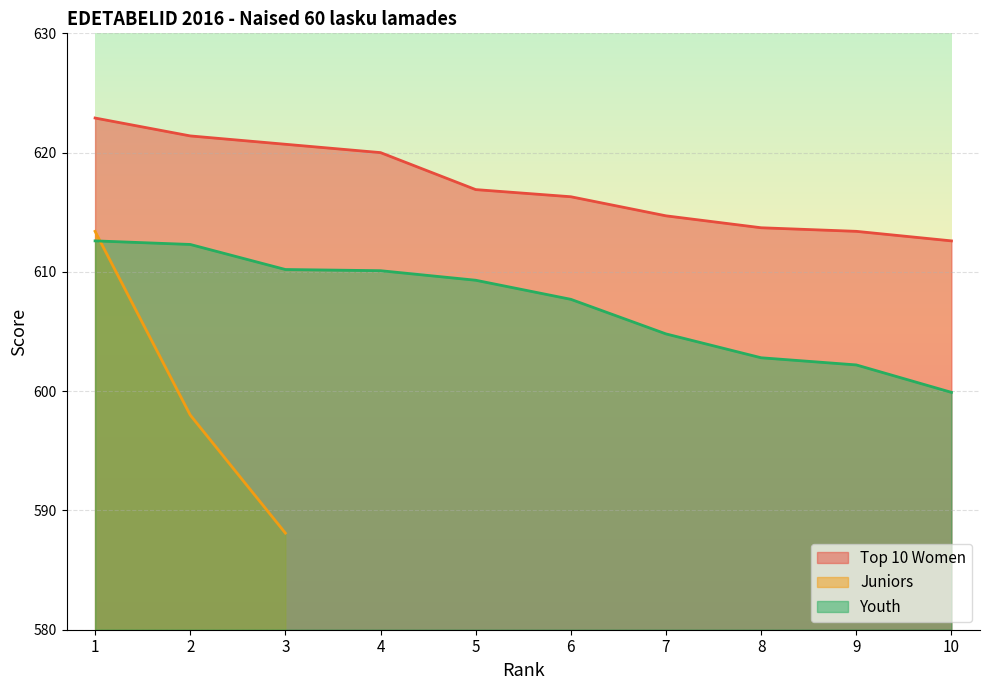

How many data points in Top 10 Women are above 616?

6